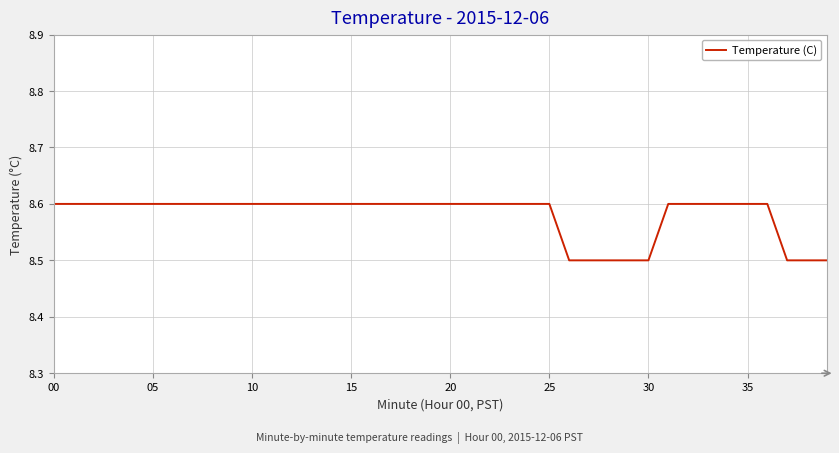

What is the greatest value displayed?

8.6